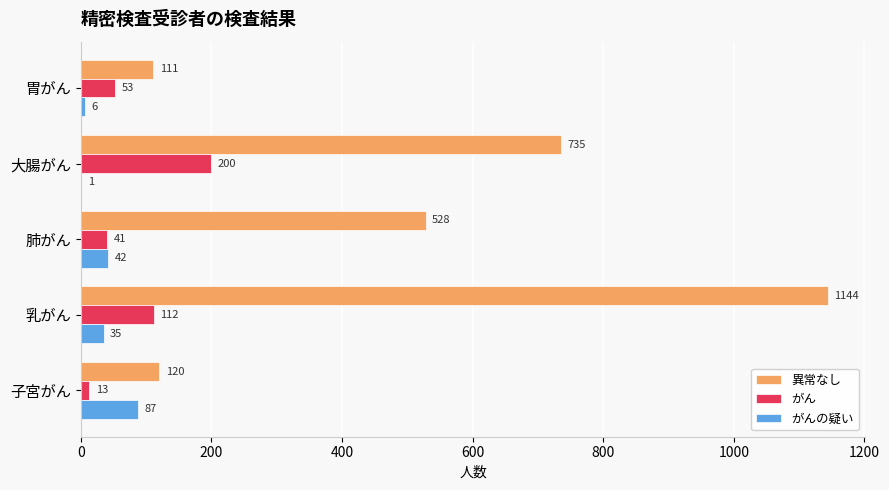

What is the total value across all series at 子宮がん?

220